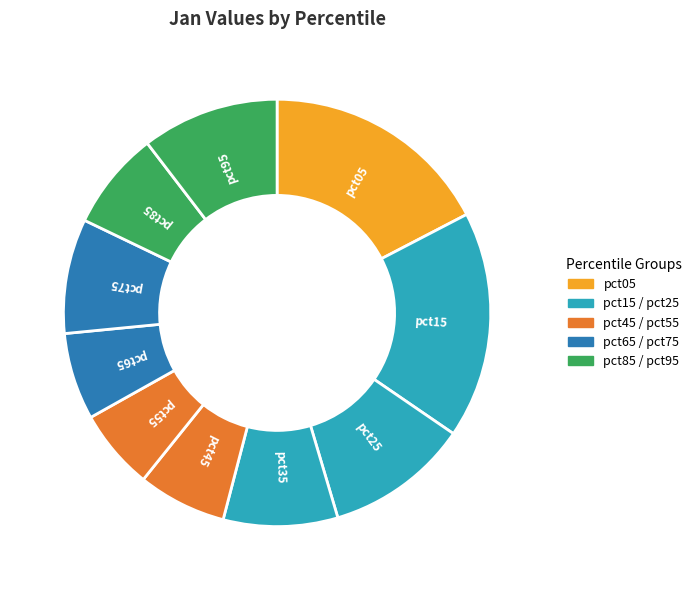

Between pct95 and pct75, which is larger?

pct95